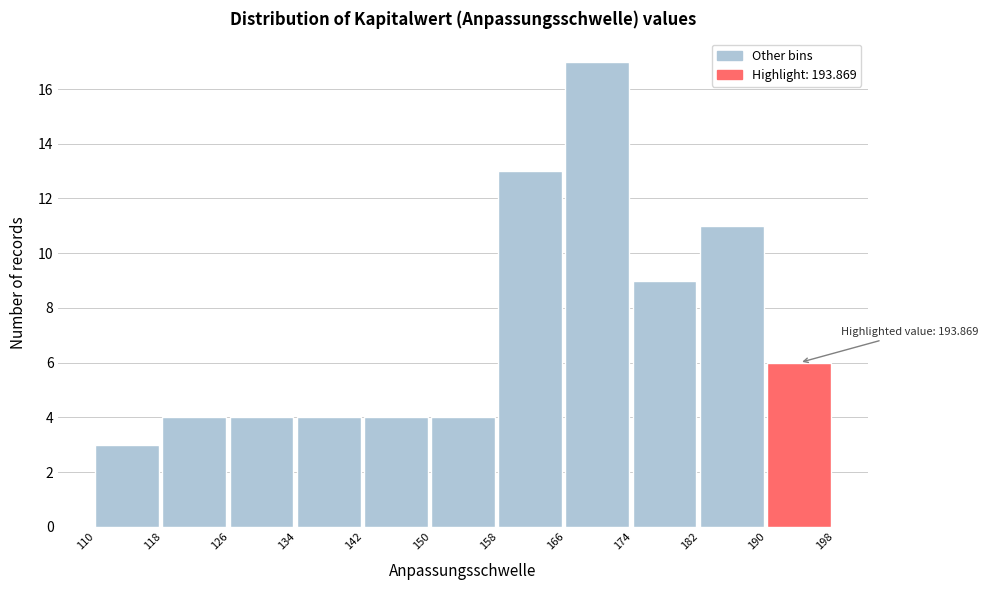

Over which range of the x-axis is the bar tallest?

166 to 174